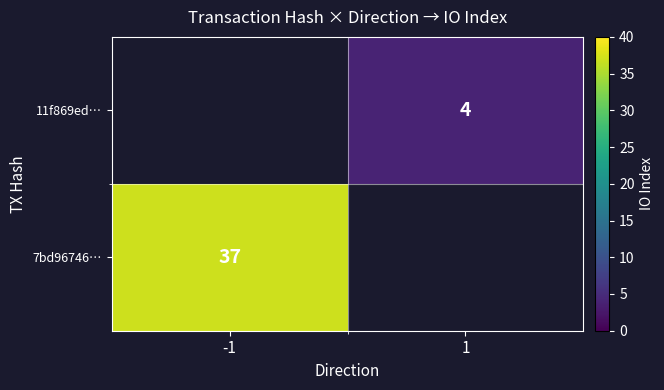

The value of 7bd96746… at -1 is 37. True or false?

True